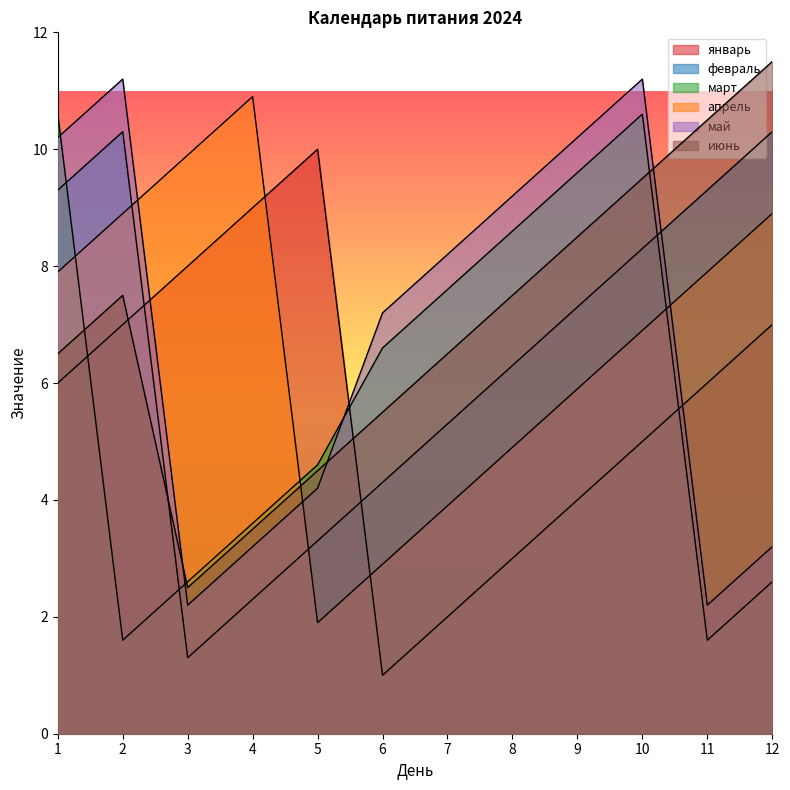

What is the difference between the maximum and minimum values in the апрель series?

9.0